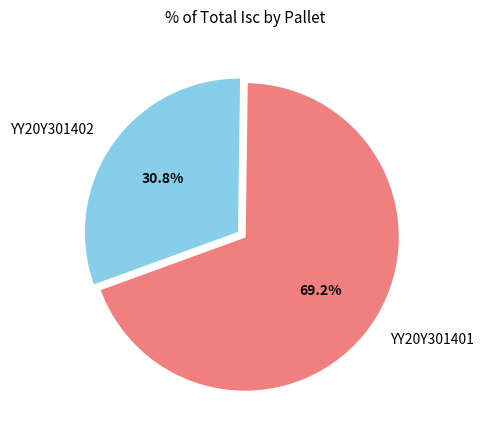

Which slice is the largest?

YY20Y301401